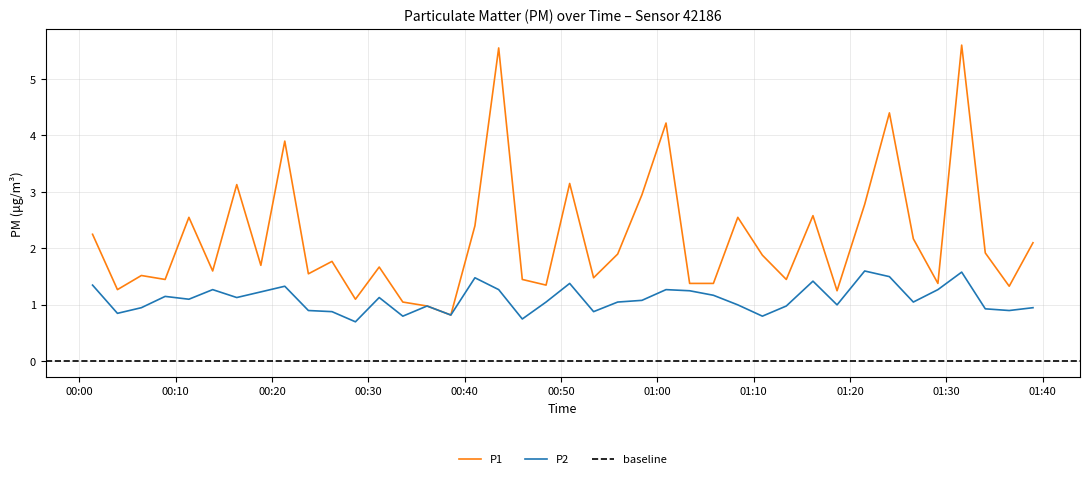

What is the lowest value of the P2 series?

0.7